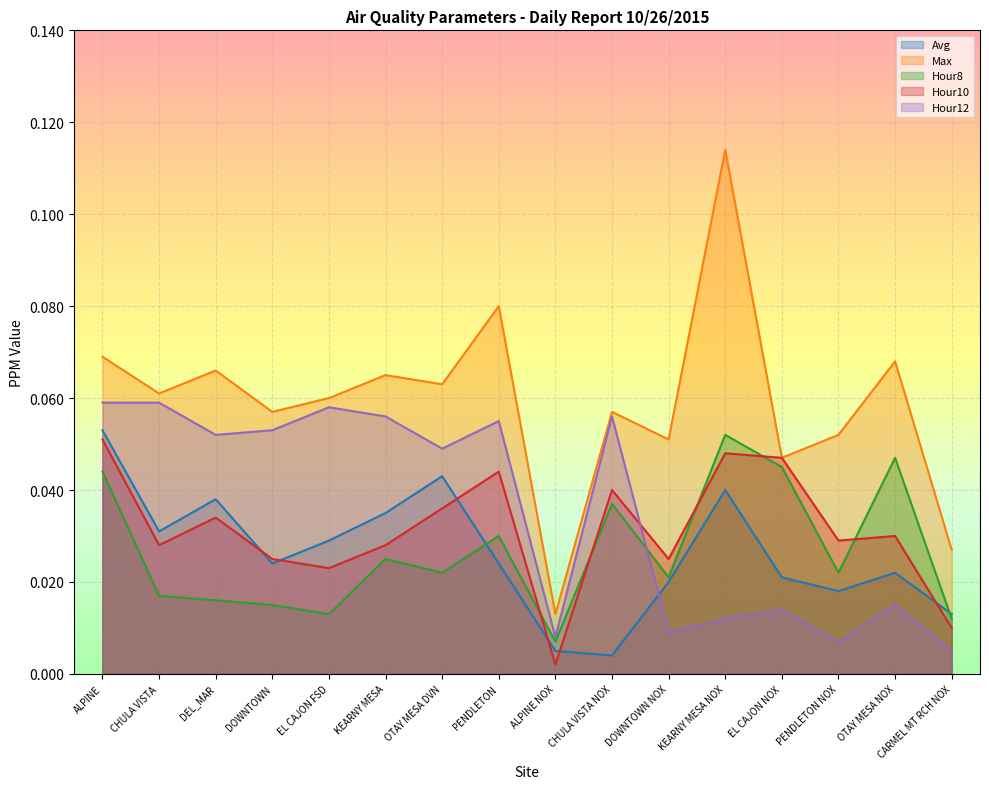

True or false: Avg has a value of 0.1 at ALPINE.

True